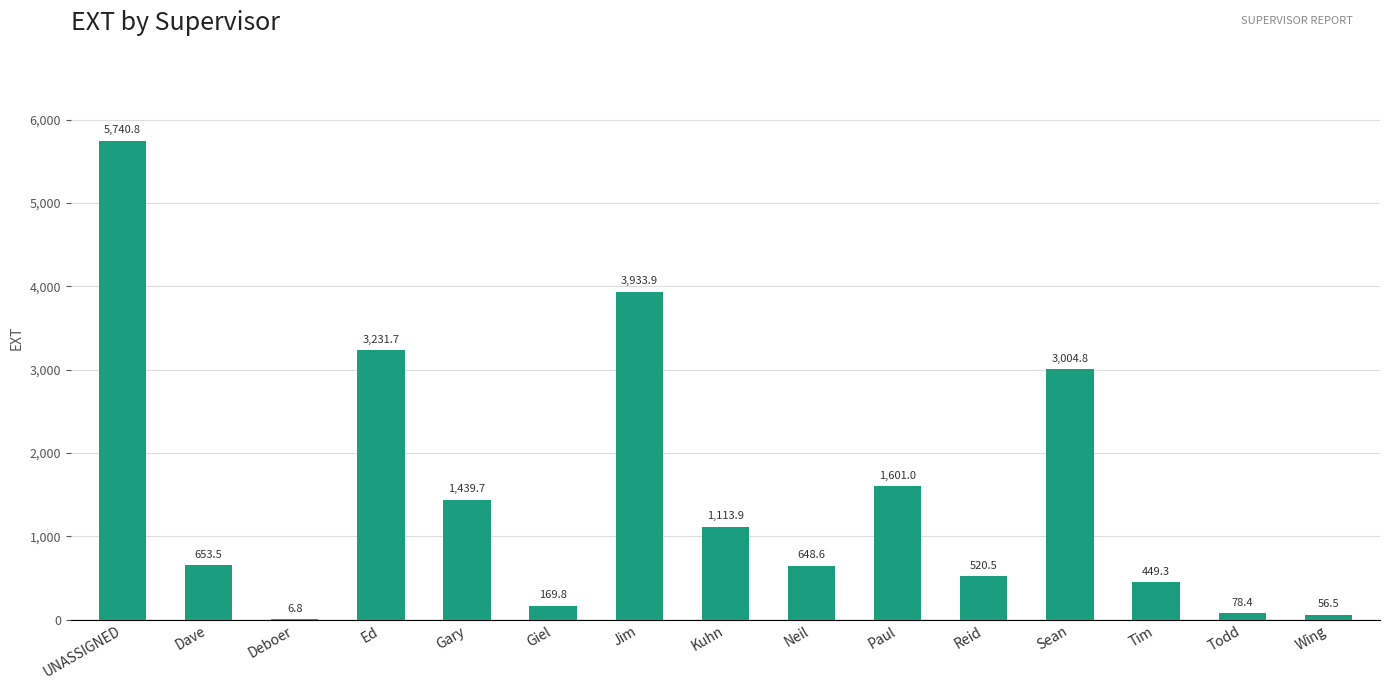

What is the sum of the values at Sean and Paul?

4605.9